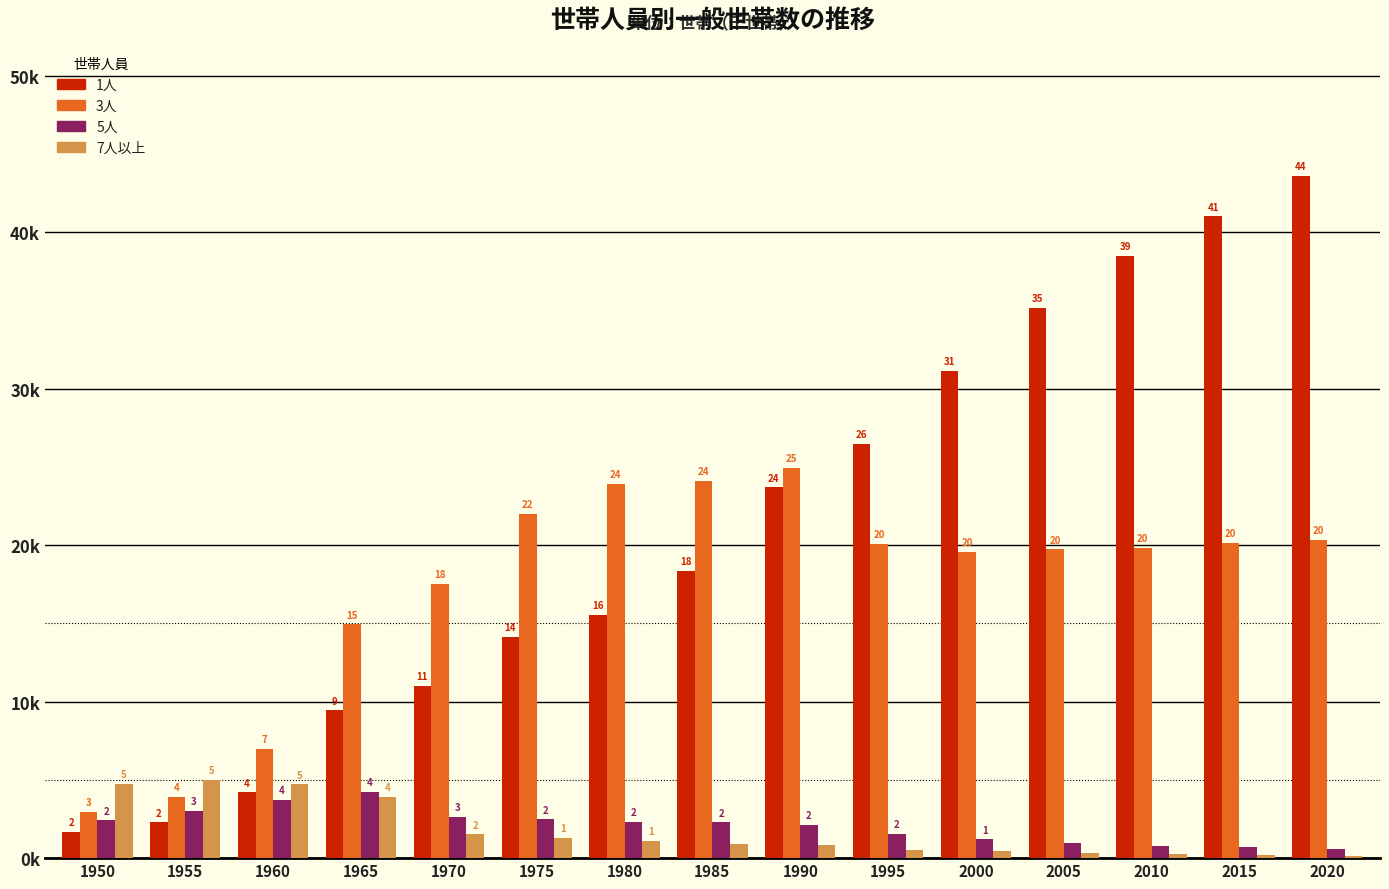

What is the sum of all 1人 values?

316.3